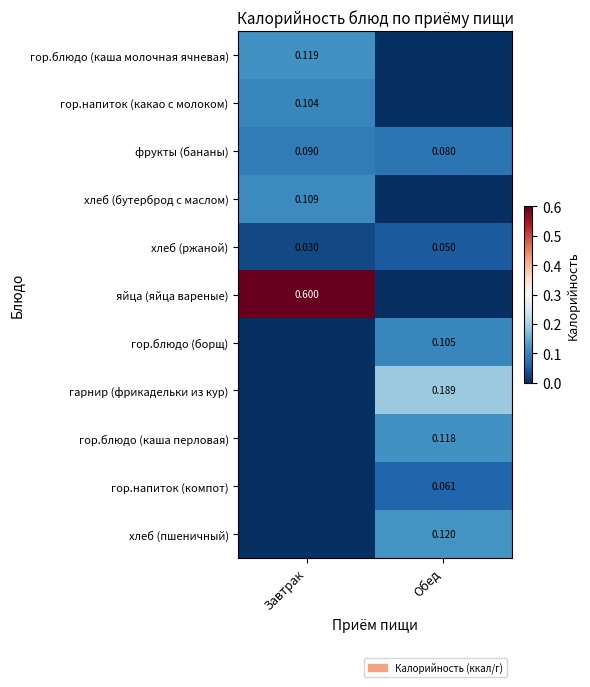

Is the value of гарнир (фрикадельки из кур) at Обед greater than the value of гор.блюдо (борщ) at Обед?

Yes